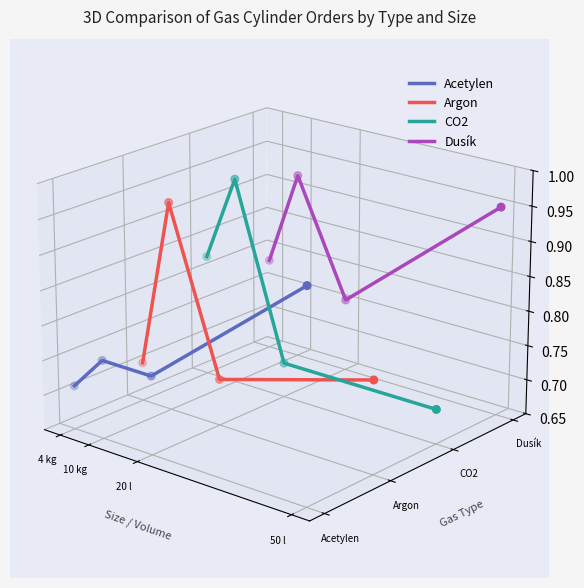

Which series contains the highest Y value?

Dusík